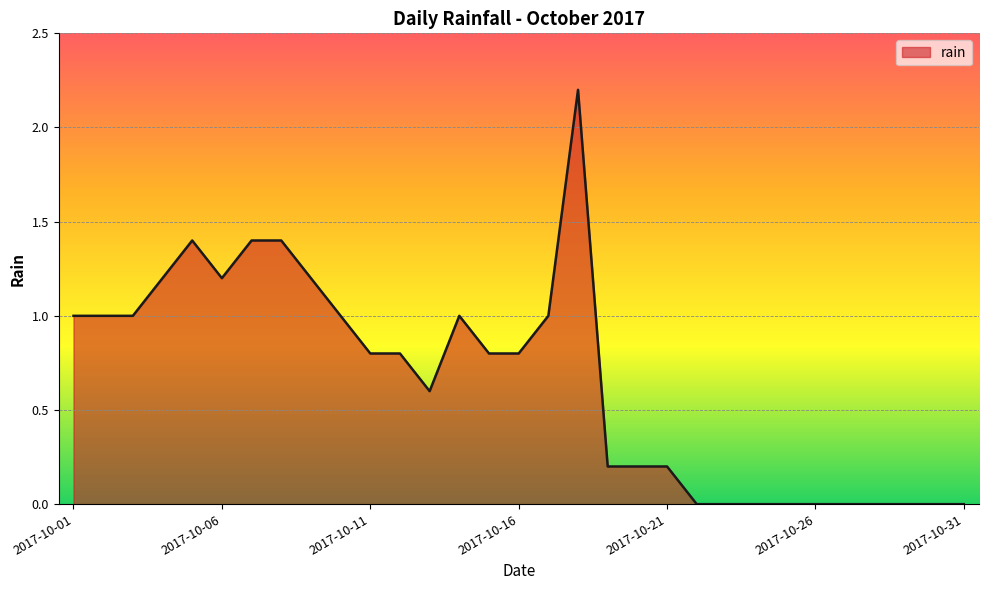

What is the difference between the maximum and minimum values?

2.2